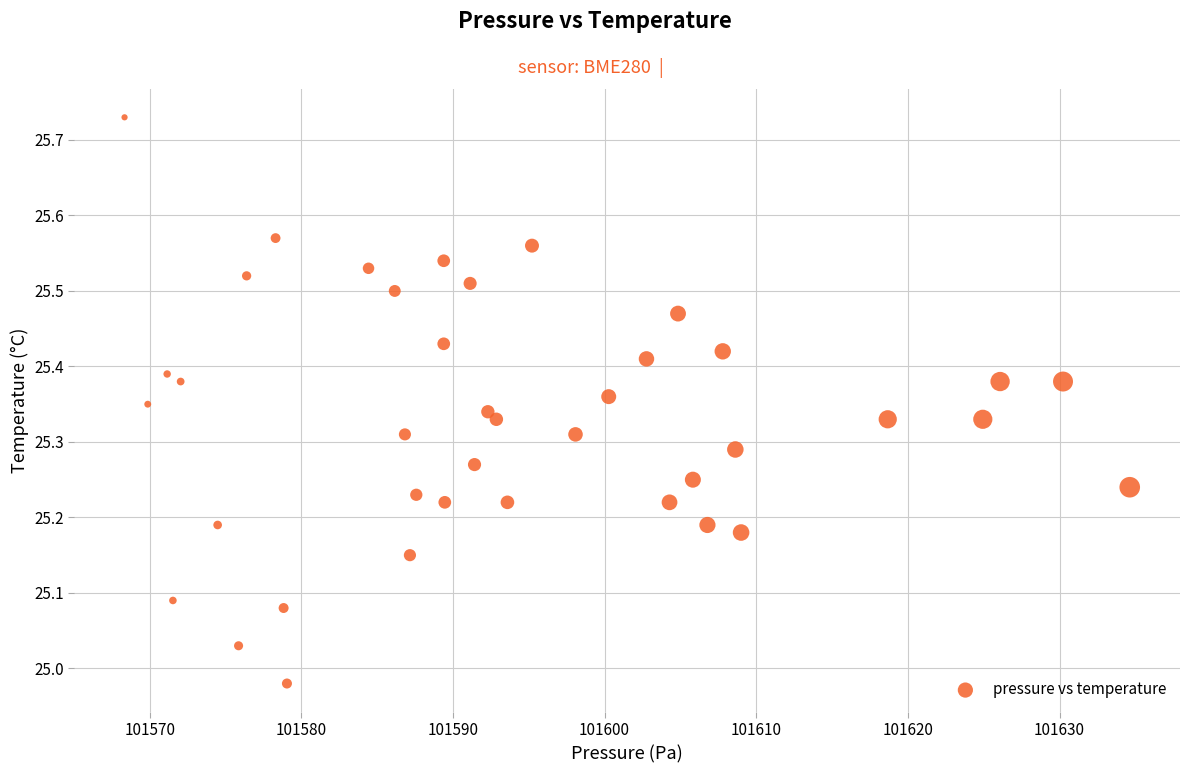

How many points are shown in the scatter plot?

40